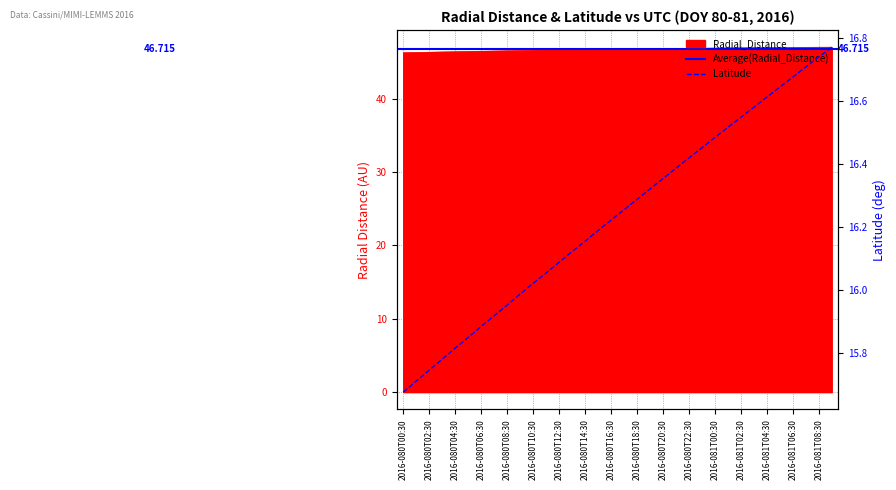

True or false: Latitude and Radial_Distance cross at least once.

False